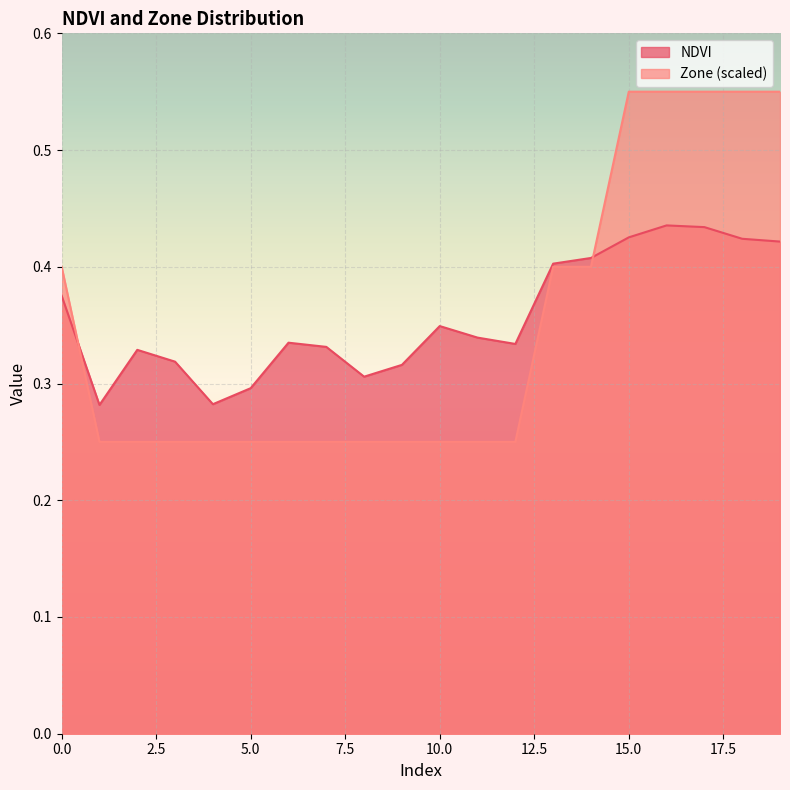

How many lines are shown in the chart?

2